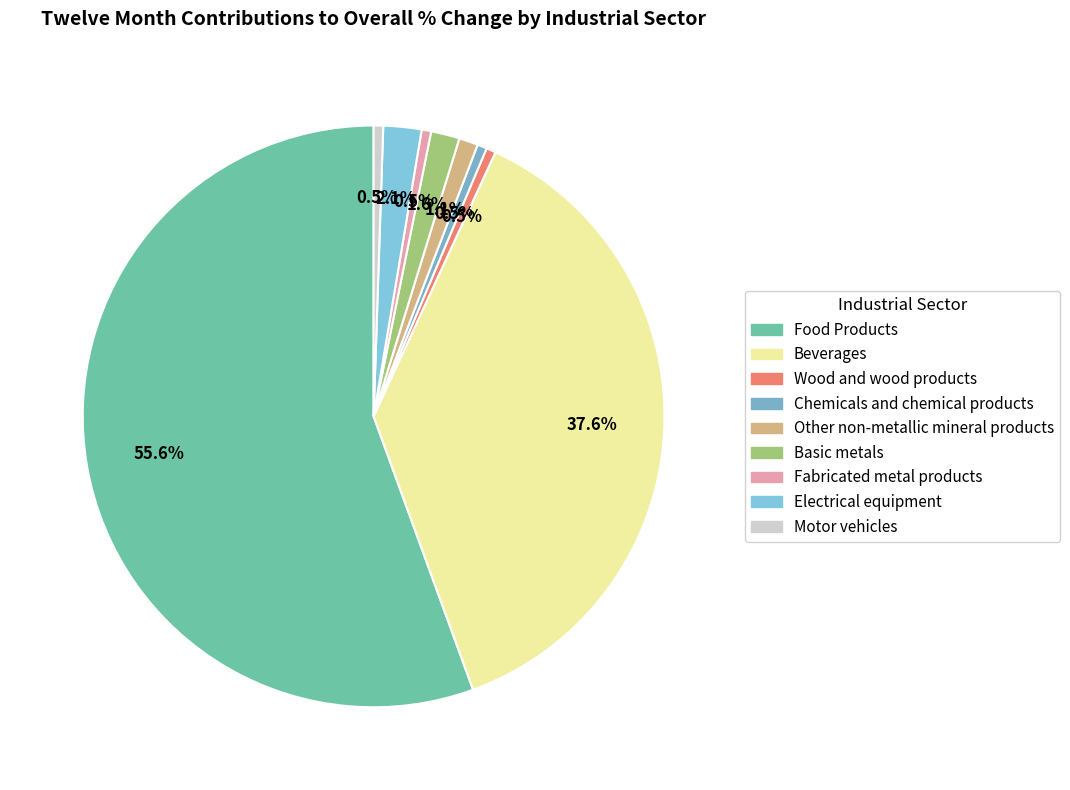

Is it true that Motor vehicles is 11% of the pie?

False